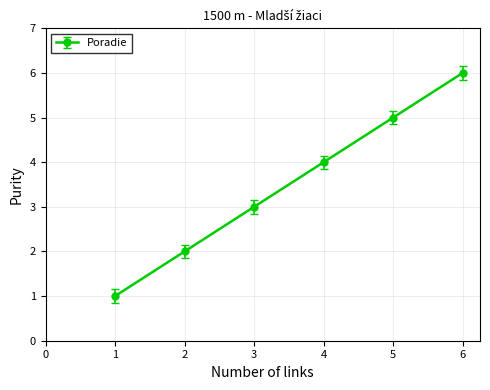

The value at 6 is 3. True or false?

False